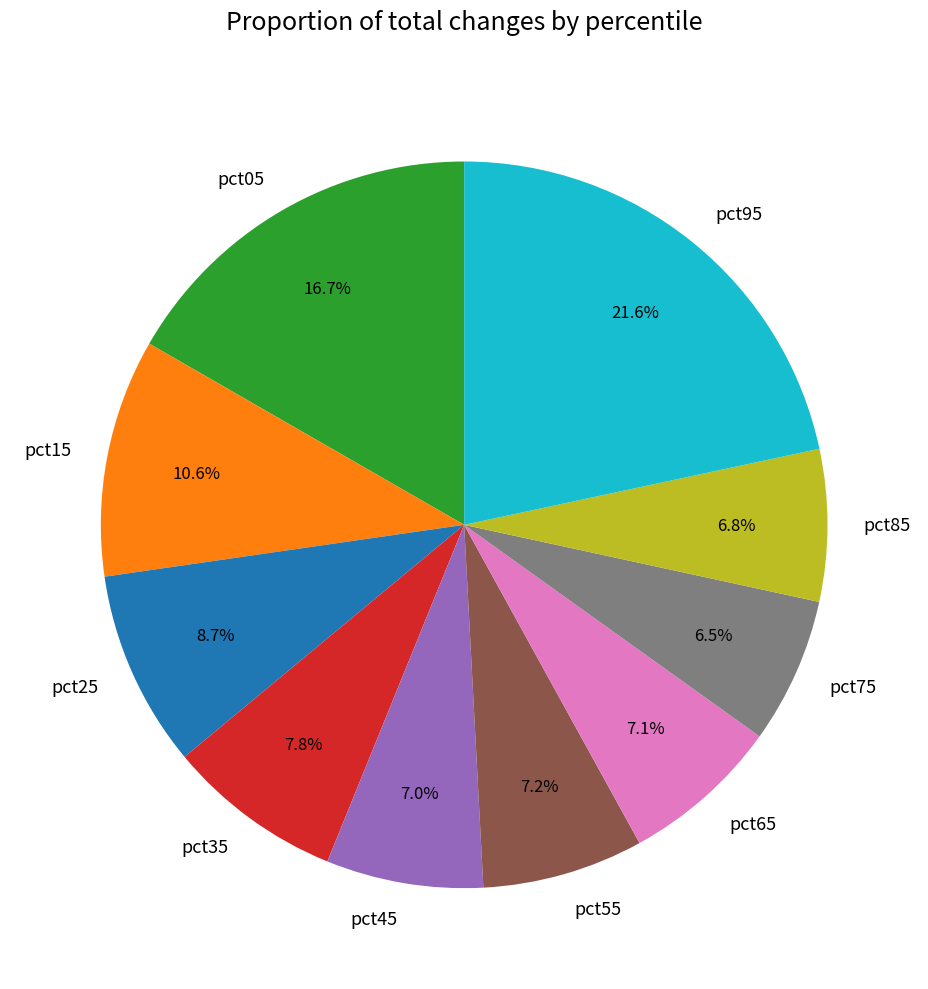

How much of the chart is everything except pct35?

92.2%